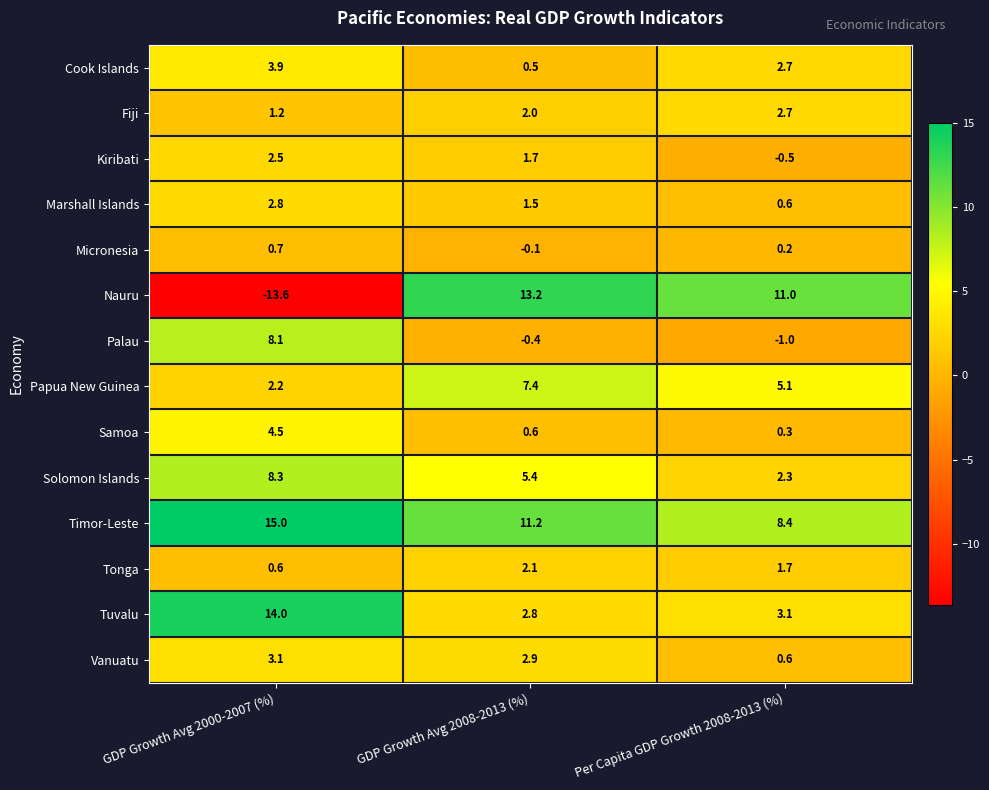

The value of Tuvalu at GDP Growth Avg 2000-2007 (%) is 24.4. True or false?

False